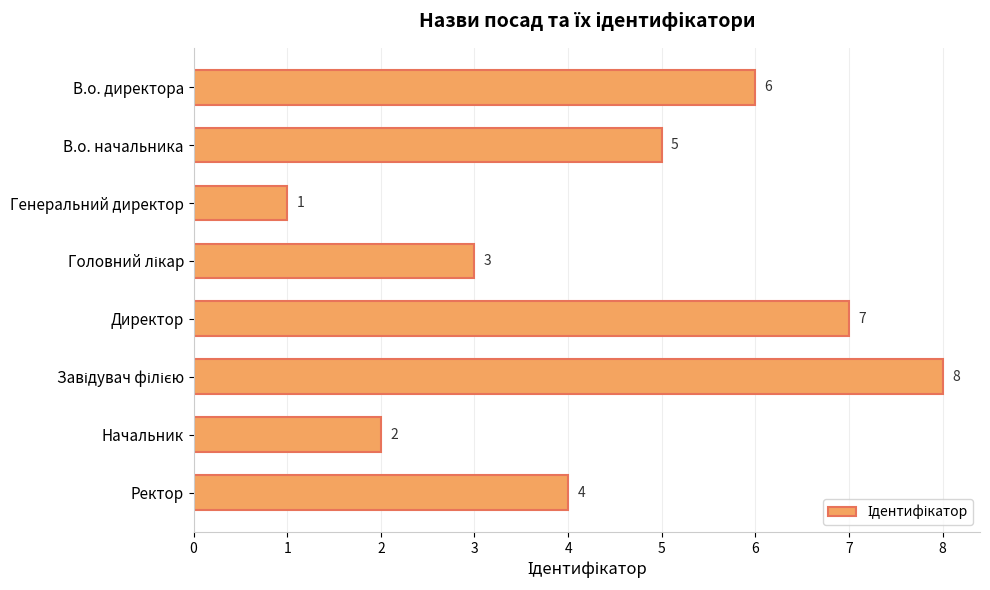

Reading top to bottom, transcribe all the data shown in this chart.

6	5	1	3	7	8	2	4